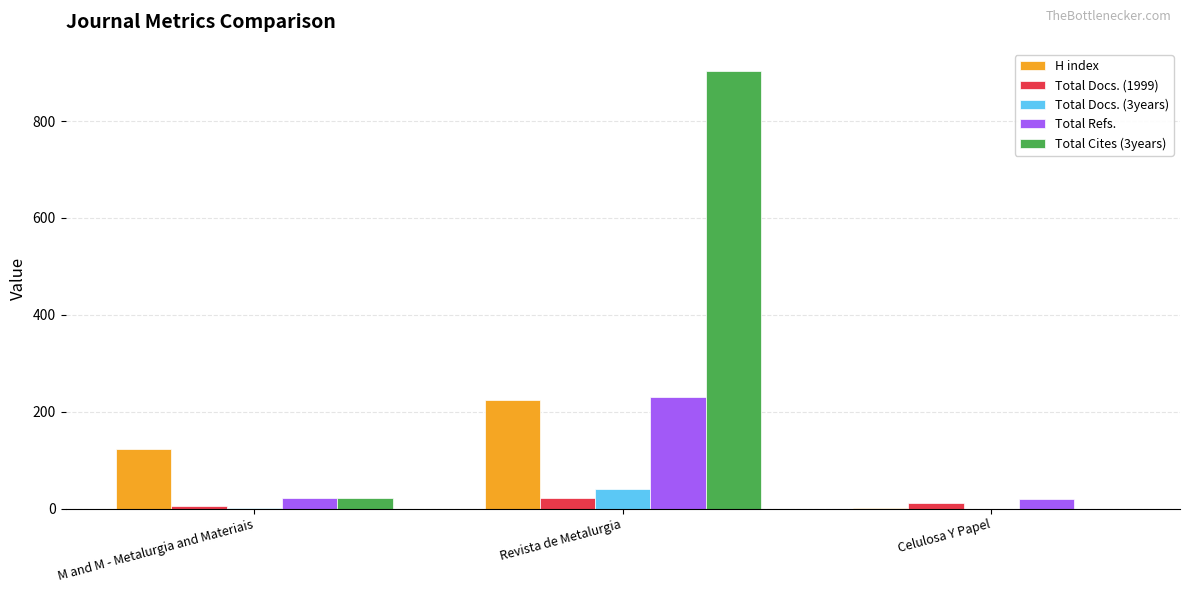

Between M and M - Metalurgia and Materiais and Celulosa Y Papel, which series saw the biggest shift?

H index